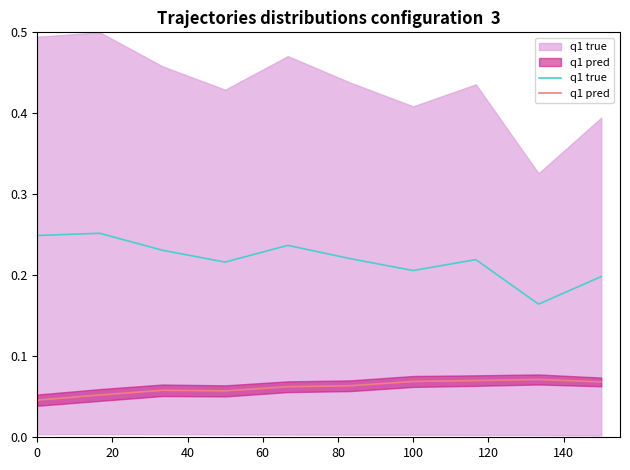

Which series has the largest total across all categories?

q1 true